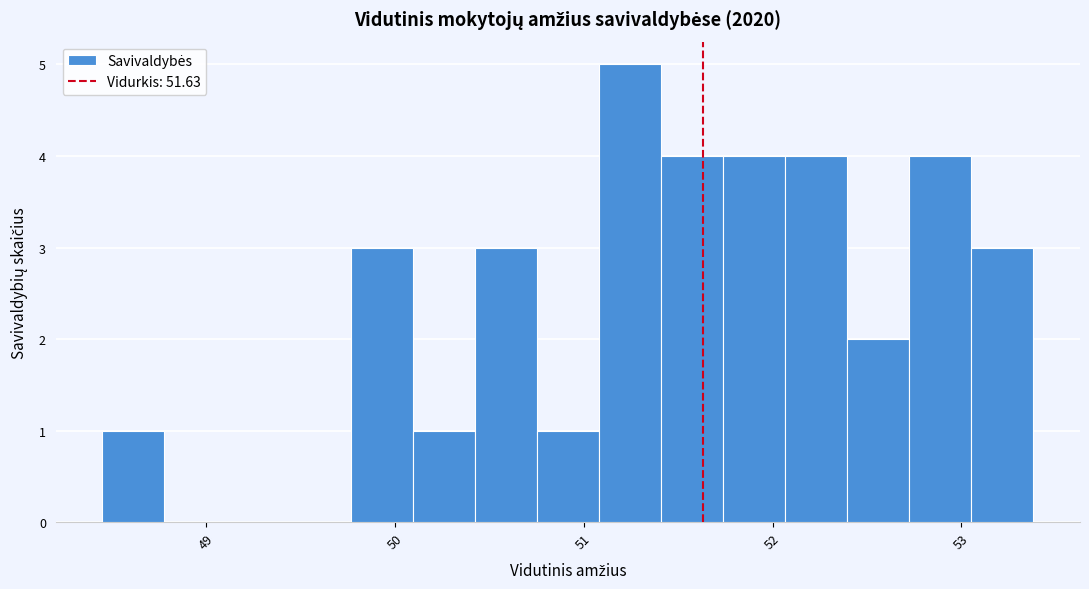

Around what value on the x-axis is the tallest bar? Give the approximate position of its centre, as read against the axis.

51.2